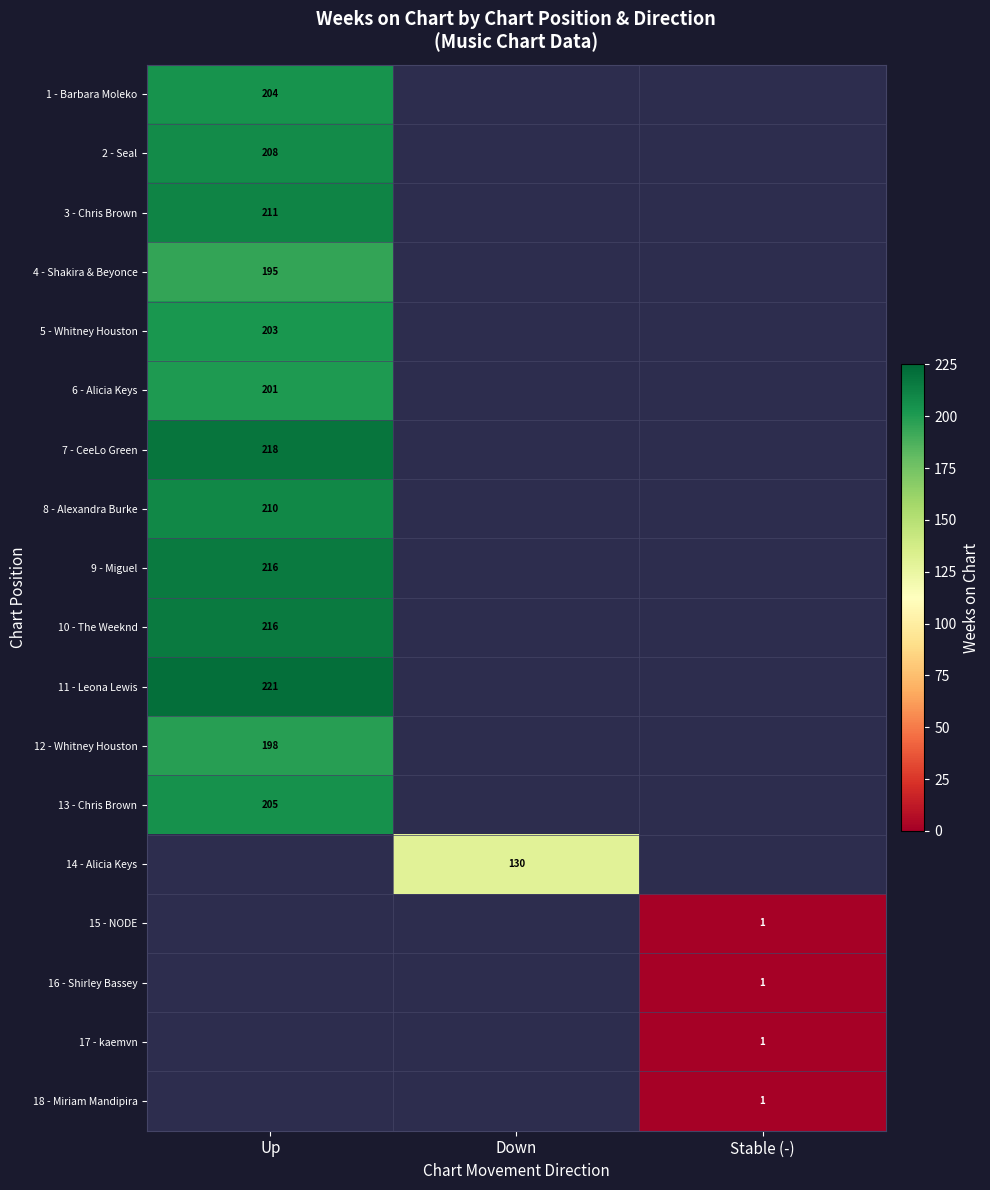

The value of 5 - Whitney Houston at Up is 203. True or false?

True